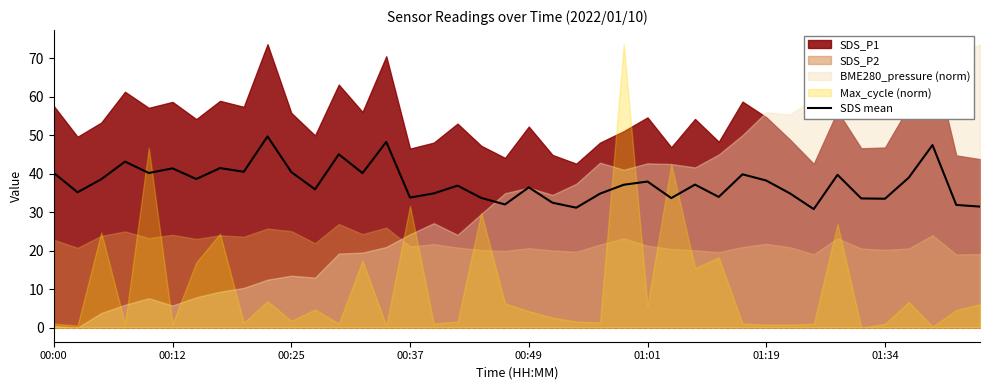

Reading right to left, extract all data points from this chart.

31.5	31.9	47.5	39.0	33.5	33.6	39.7	30.8	34.9	38.2	39.9	34.0	37.2	33.7	38.0	37.1	34.8	31.2	32.5	36.5	32.0	33.7	36.9	34.9	33.8	48.3	40.2	45.1	36.0	40.5	49.7	40.5	41.5	38.6	41.4	40.2	43.2	38.6	35.2	40.2